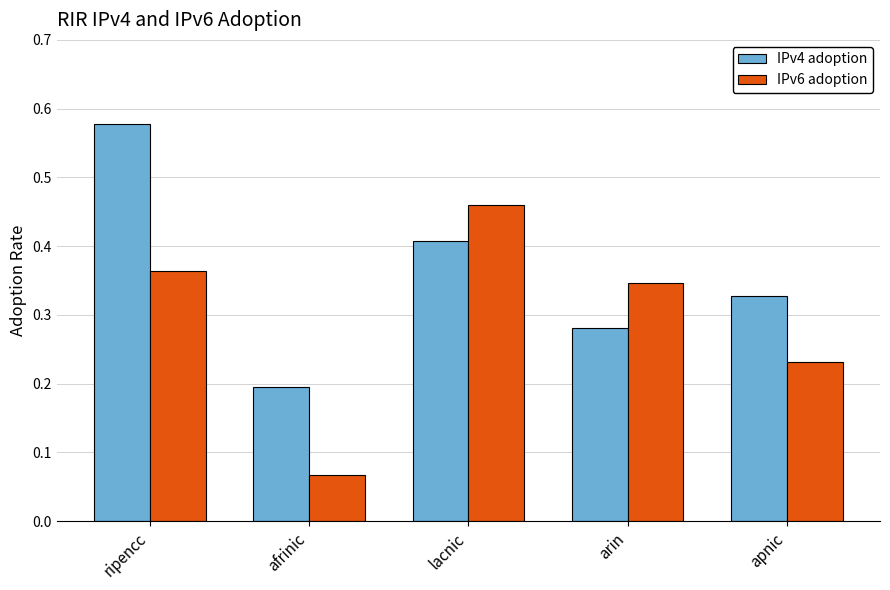

Which label corresponds to the largest value in the chart?

ripencc